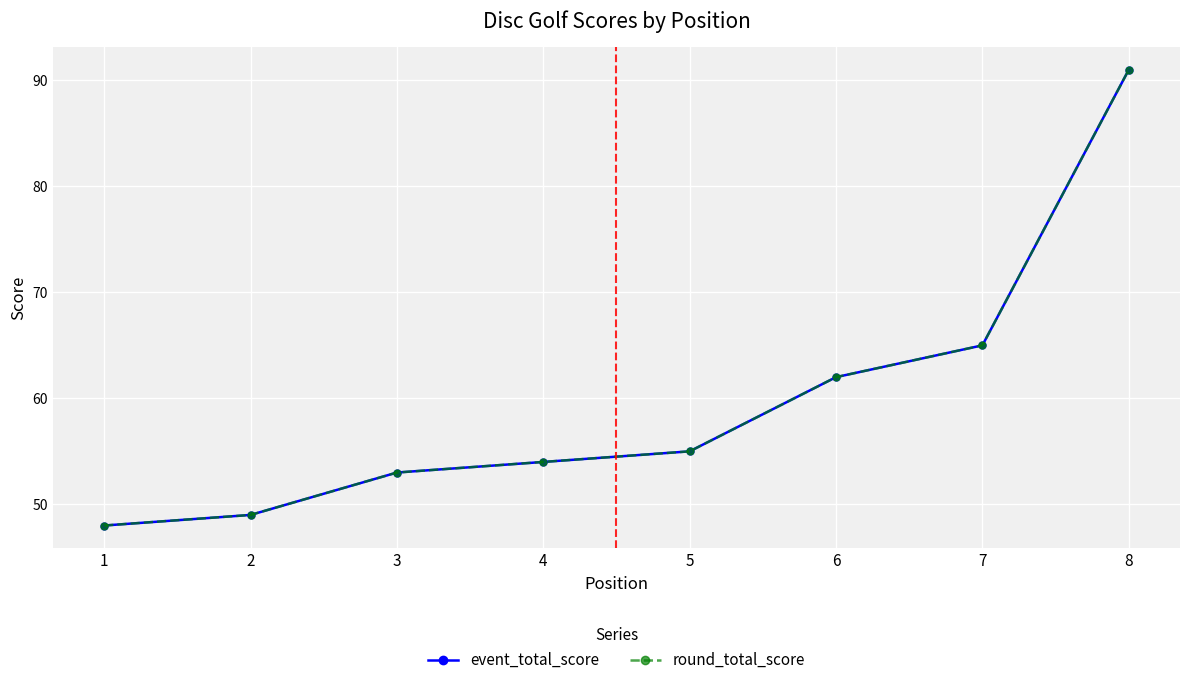

Where does the round_total_score series first go above 55?

6